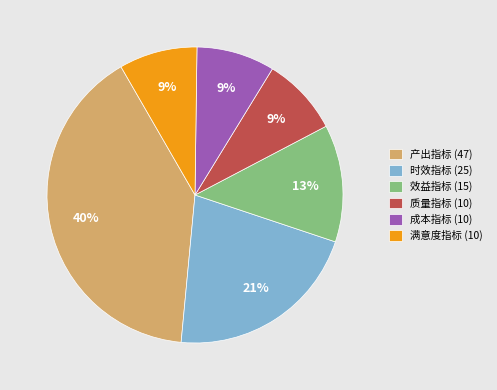

What is the ratio of the value at 成本指标 (10) to the value at 产出指标 (47)?

0.2